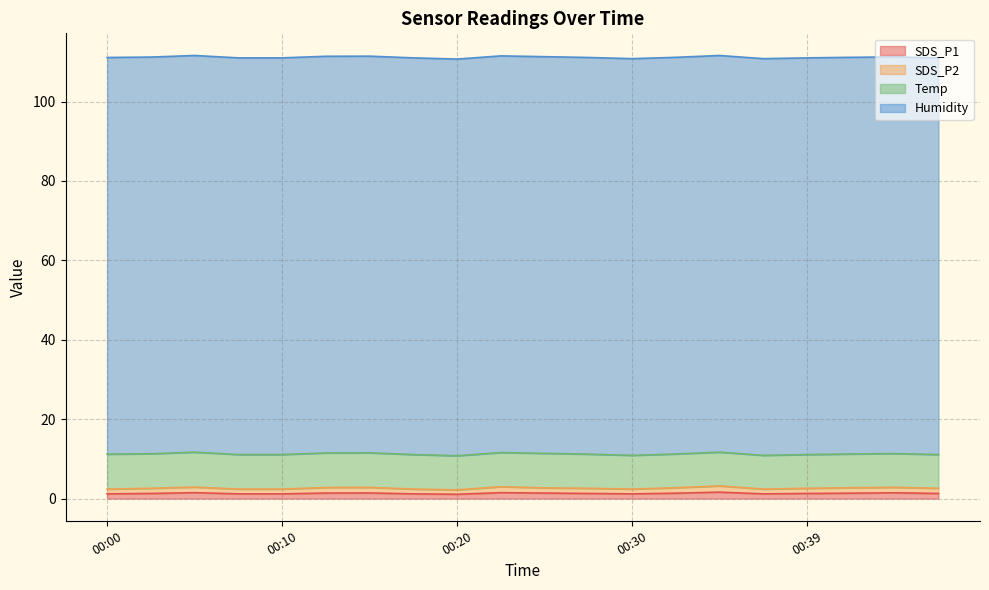

In SDS_P1, how many points are lower than both neighbors (excluding endpoints)?

3